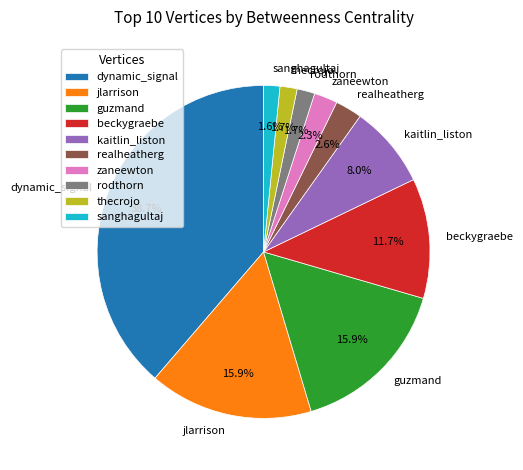

Does realheatherg account for over 50% of the chart?

No